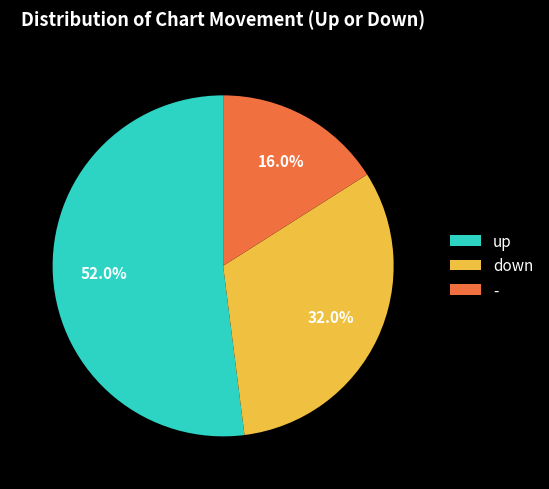

Count the number of slices in the pie.

3